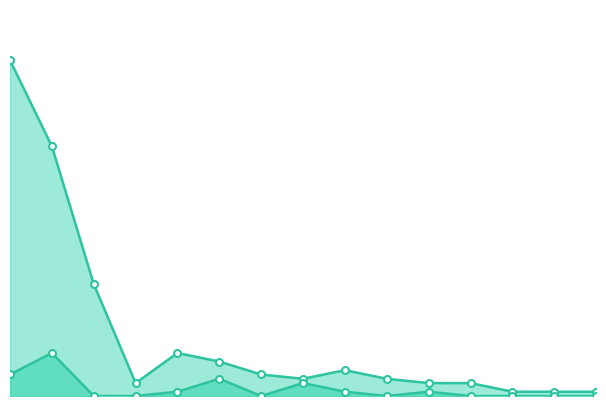

What is the label of the 15th point from the left?

Österreich